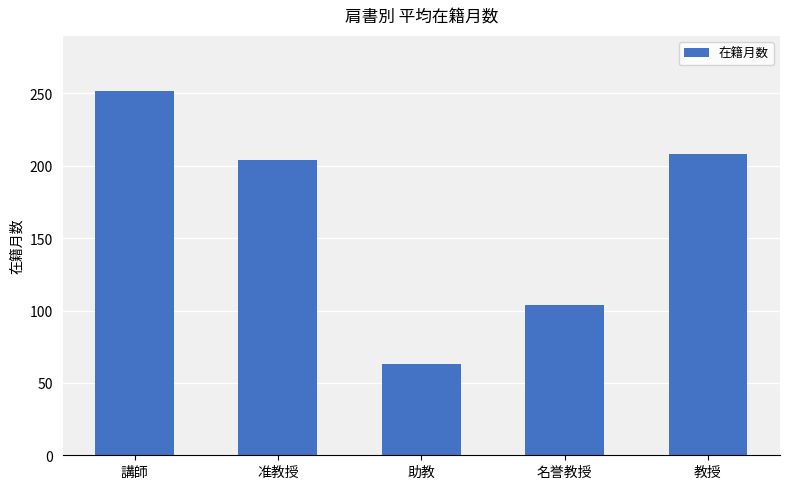

True or false: the data shows 252 at 講師.

True